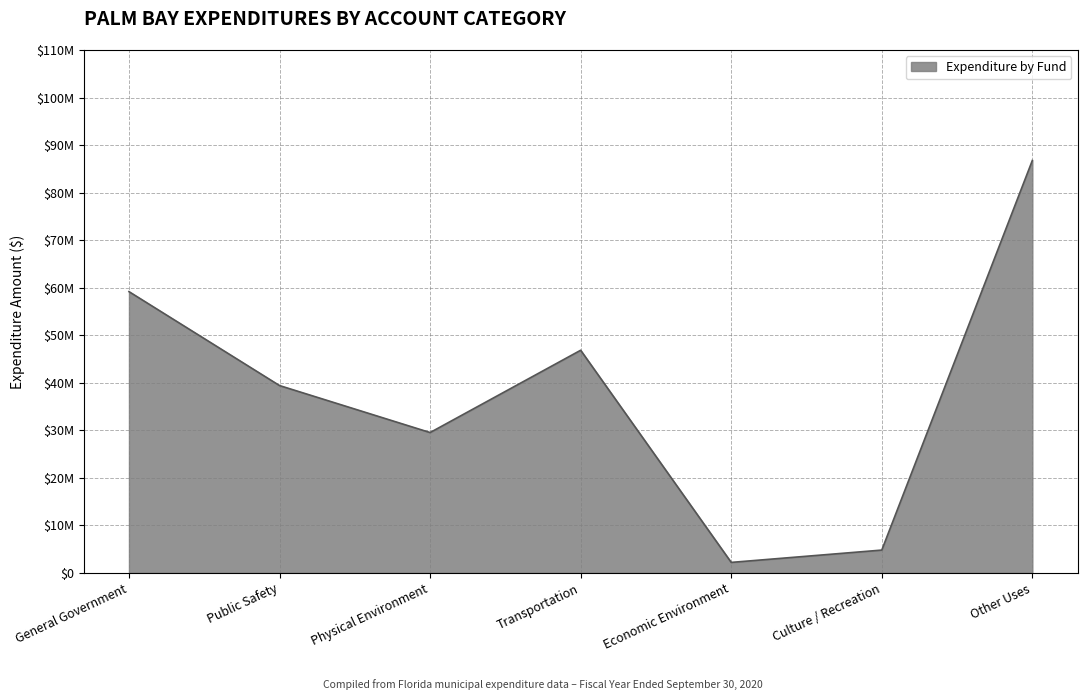

Reading left to right, list all the values displayed in this chart.

59163647	39403596	29520251	46830961	2205082	4796020	86754973